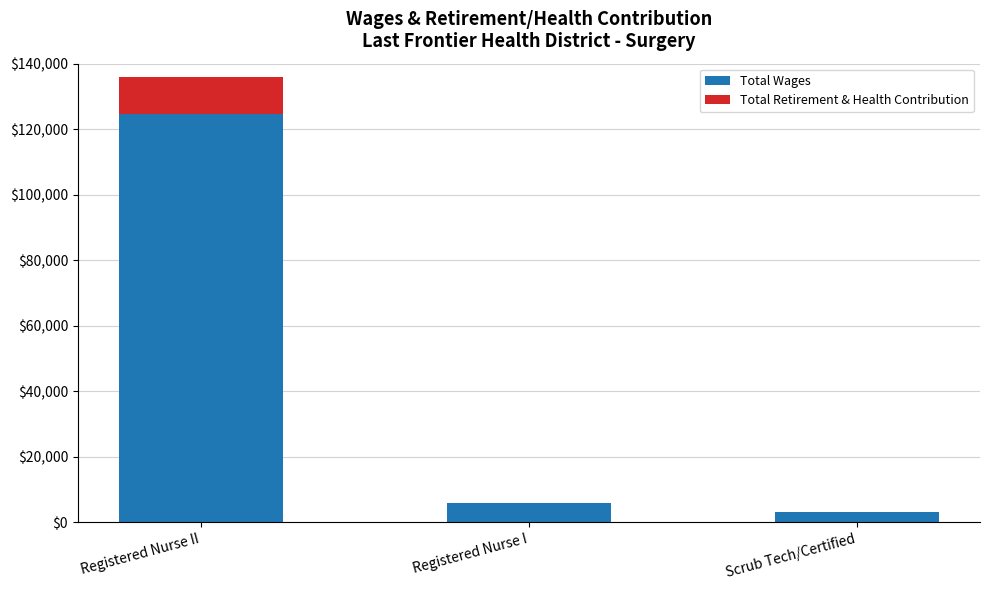

Is it true that Total Wages equals 124674 at Registered Nurse II?

True